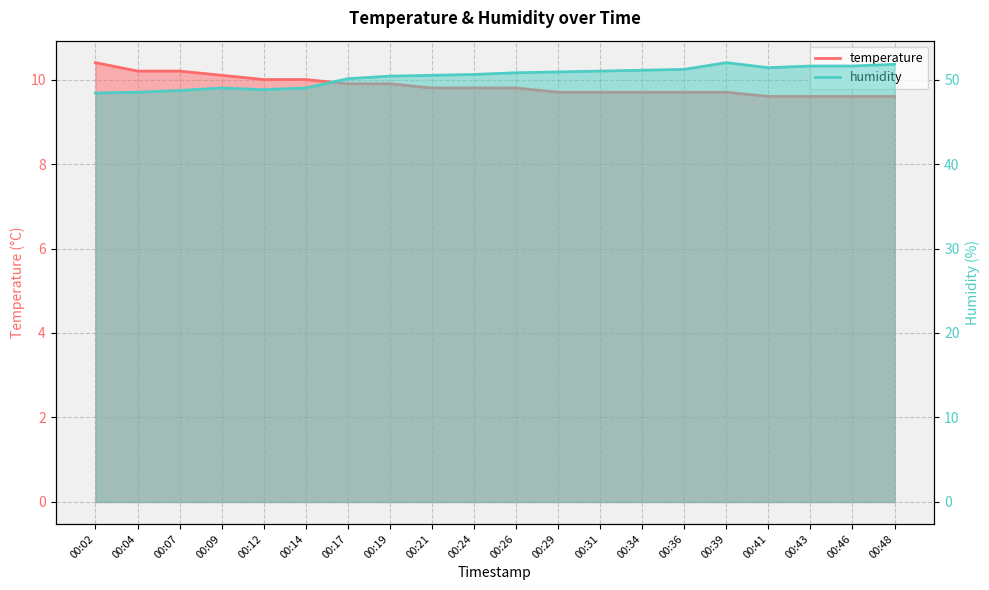

Reading left to right, list all the values displayed in this chart.

temperature: 10.4	10.2	10.2	10.1	10.0	10.0	9.9	9.9	9.8	9.8	9.8	9.7	9.7	9.7	9.7	9.7	9.6	9.6	9.6	9.6
humidity: 48.4	48.5	48.7	49.0	48.8	49.0	50.1	50.4	50.5	50.6	50.8	50.9	51.0	51.1	51.2	52.0	51.4	51.6	51.6	51.8